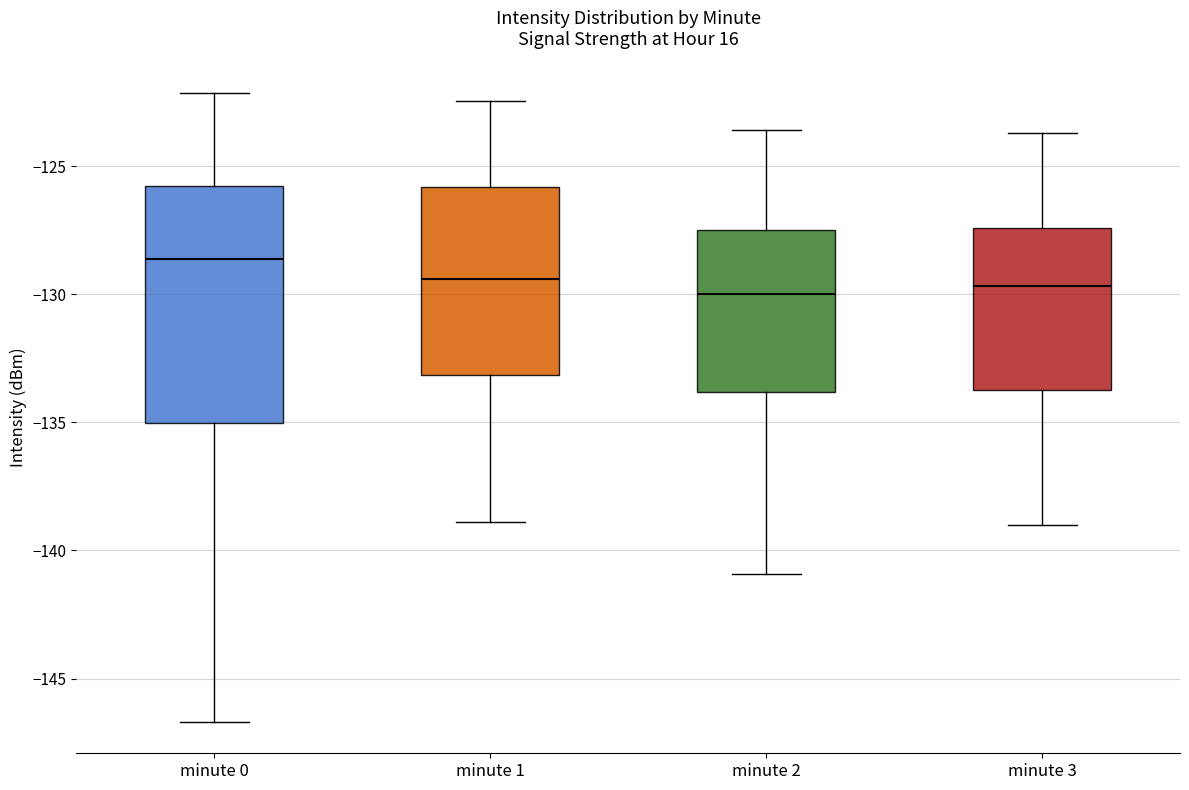

Which box has the highest median line?

minute 0